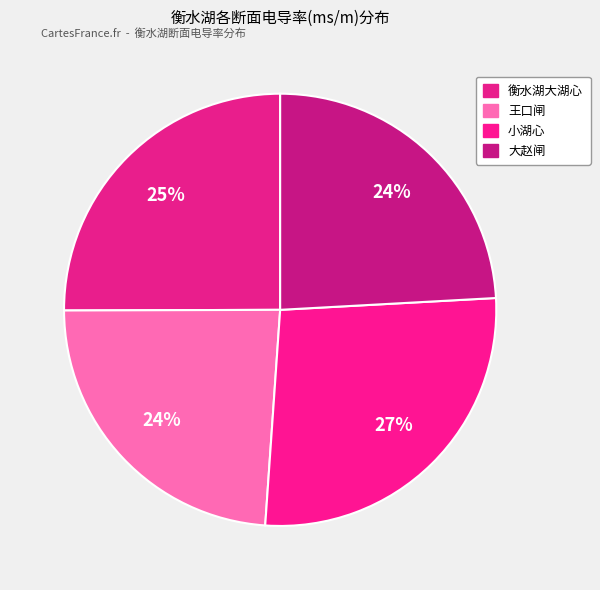

How many segments does this pie chart have?

4